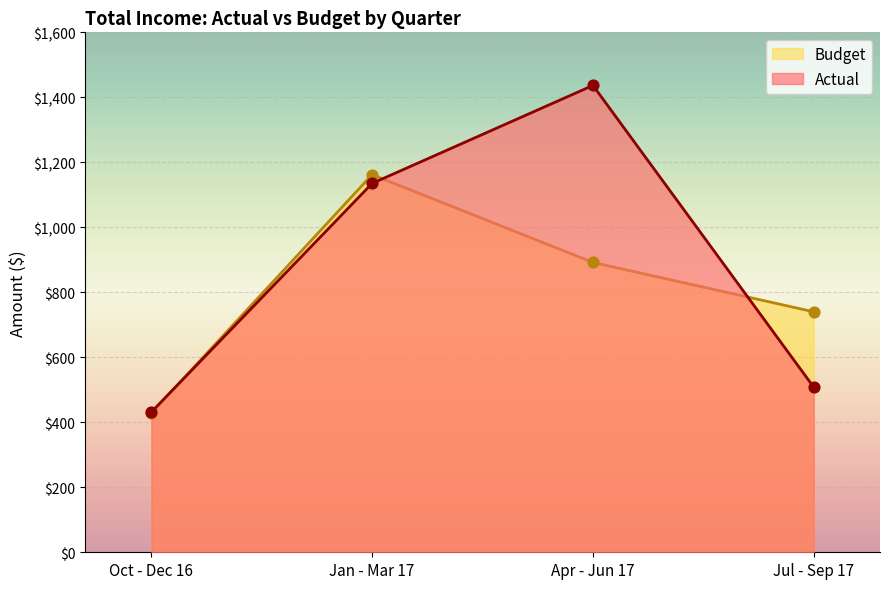

What are all the series names shown in the legend?

Budget, Actual